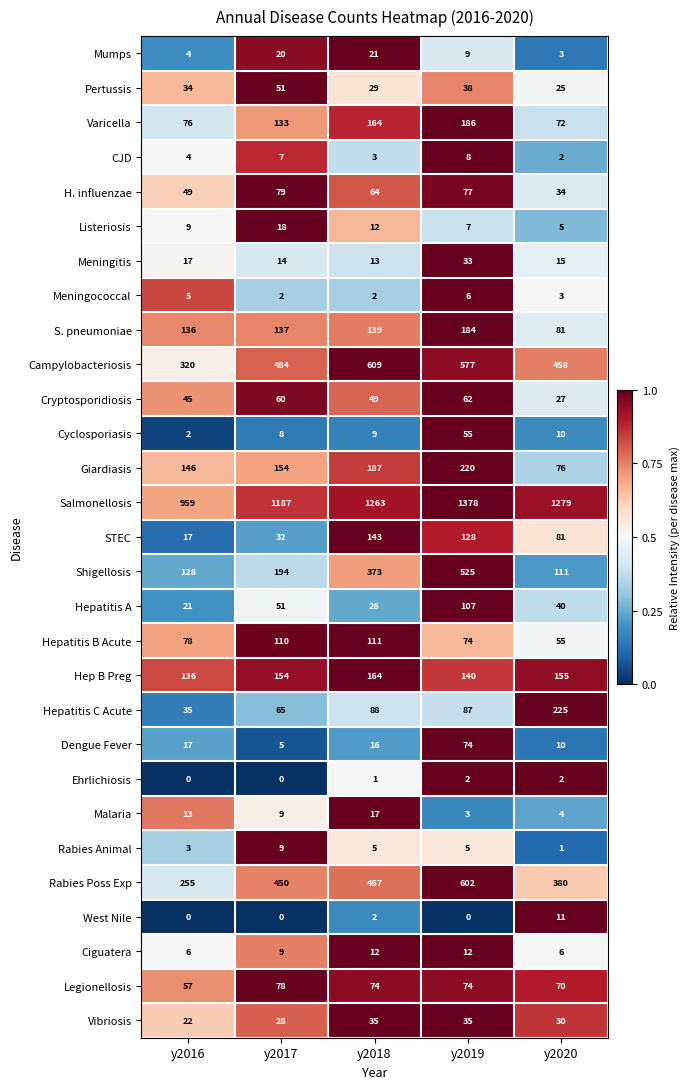

What is the greatest value displayed?

1378